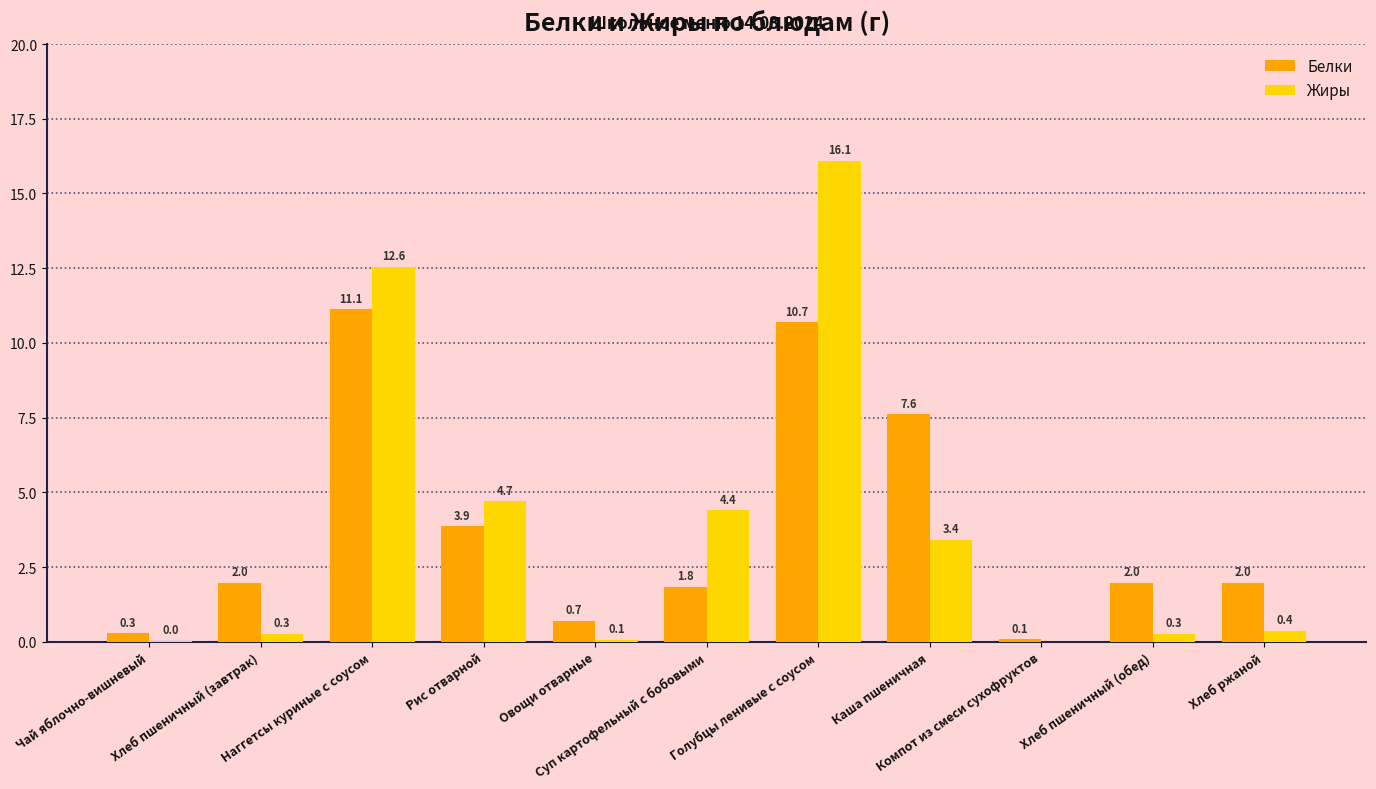

What is the highest value of the Жиры series?

16.1